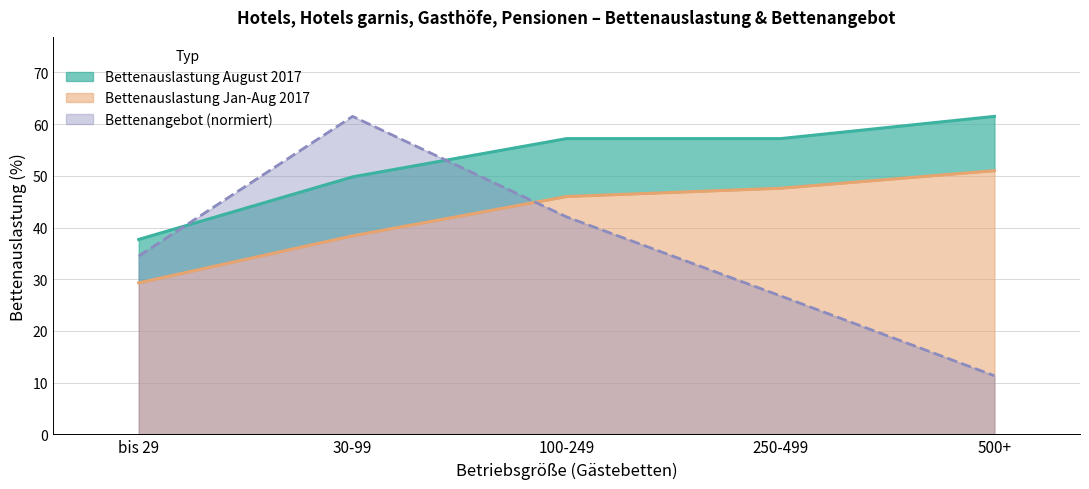

True or false: Bettenauslastung August 2017 has a value of 57.2 at 250-499.

True